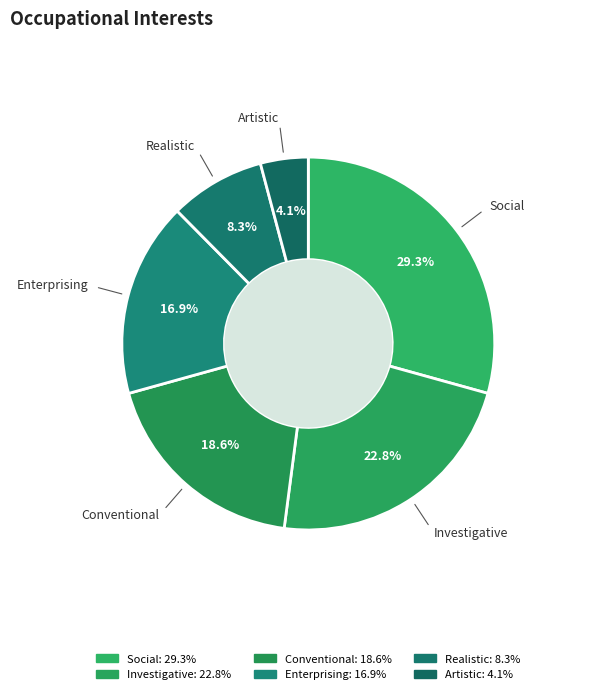

True or false: Artistic accounts for 4% of the total.

True